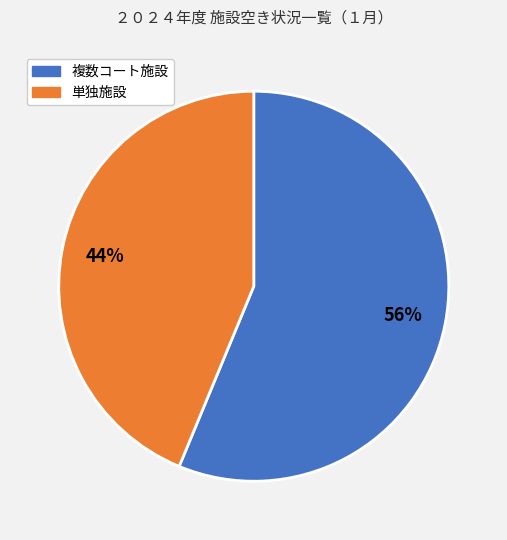

How many segments does this pie chart have?

2